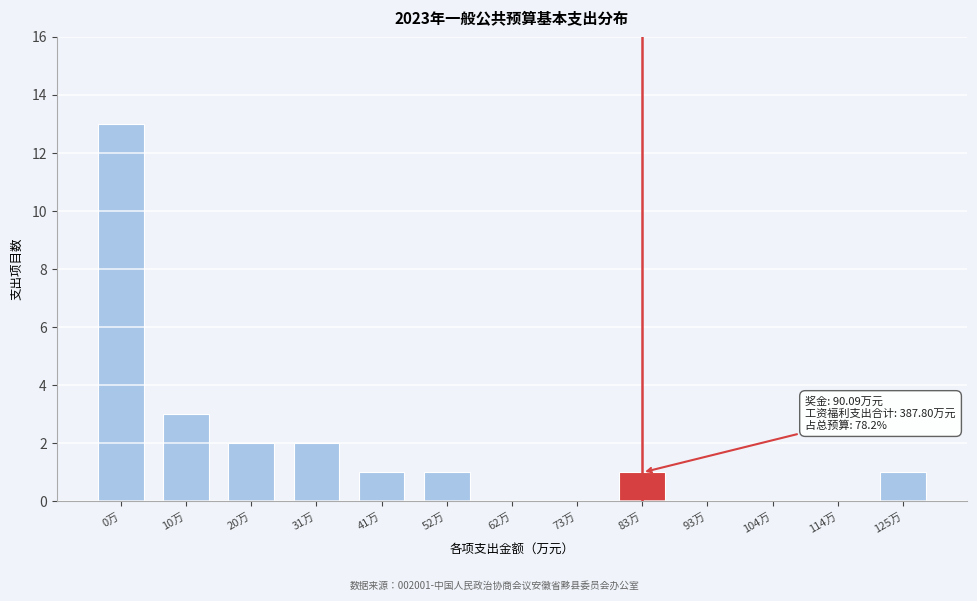

Reading right to left, extract all data points from this chart.

125万=1	114万=0	104万=0	93万=0	83万=1	73万=0	62万=0	52万=1	41万=1	31万=2	20万=2	10万=3	0万=13